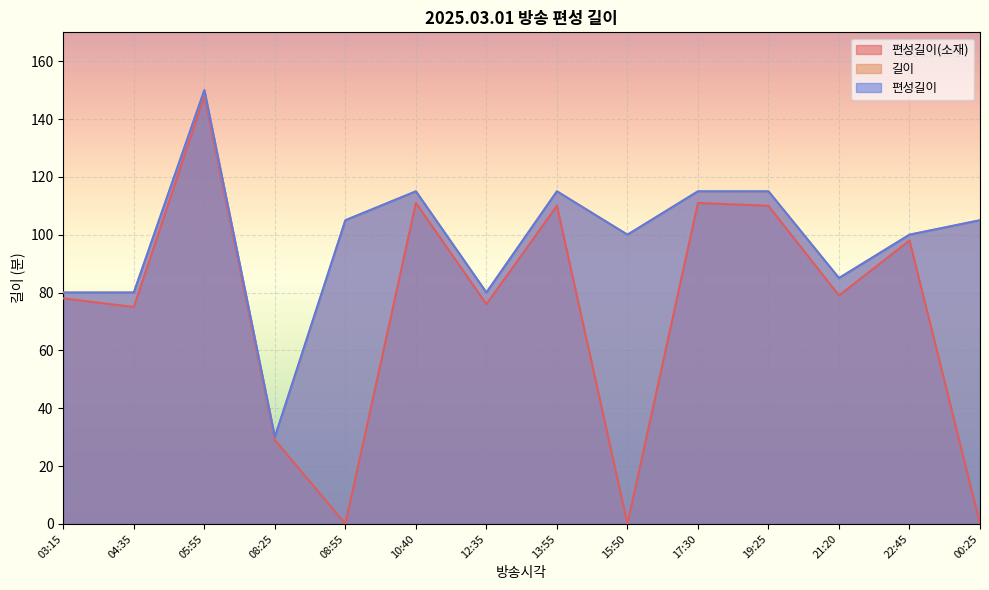

What is the difference between the maximum and minimum values in the 편성길이 series?

120